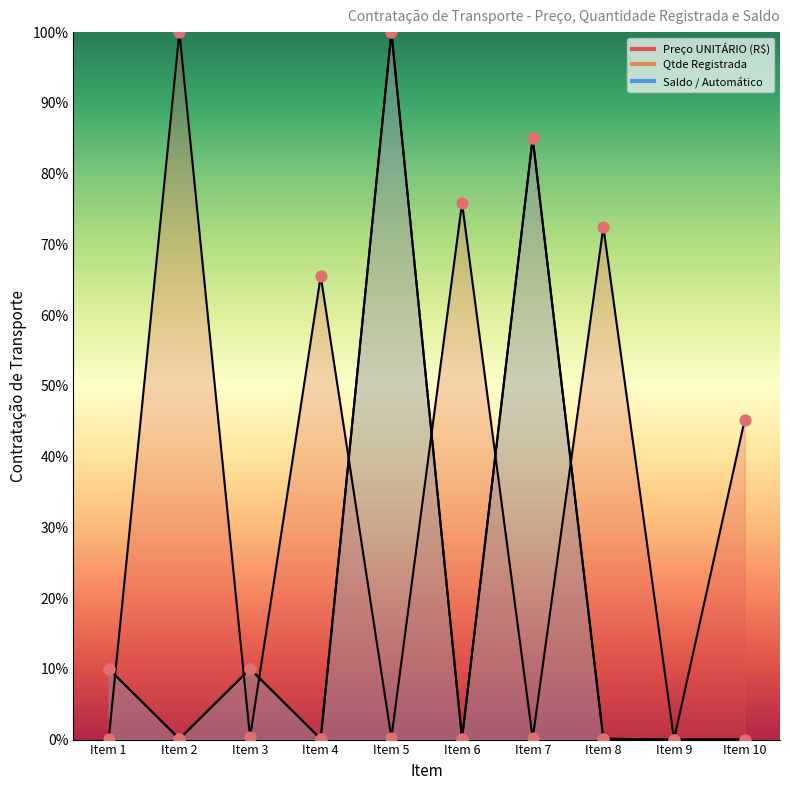

Which series has the largest Y range (max minus min)?

Preço UNITÁRIO (R$)